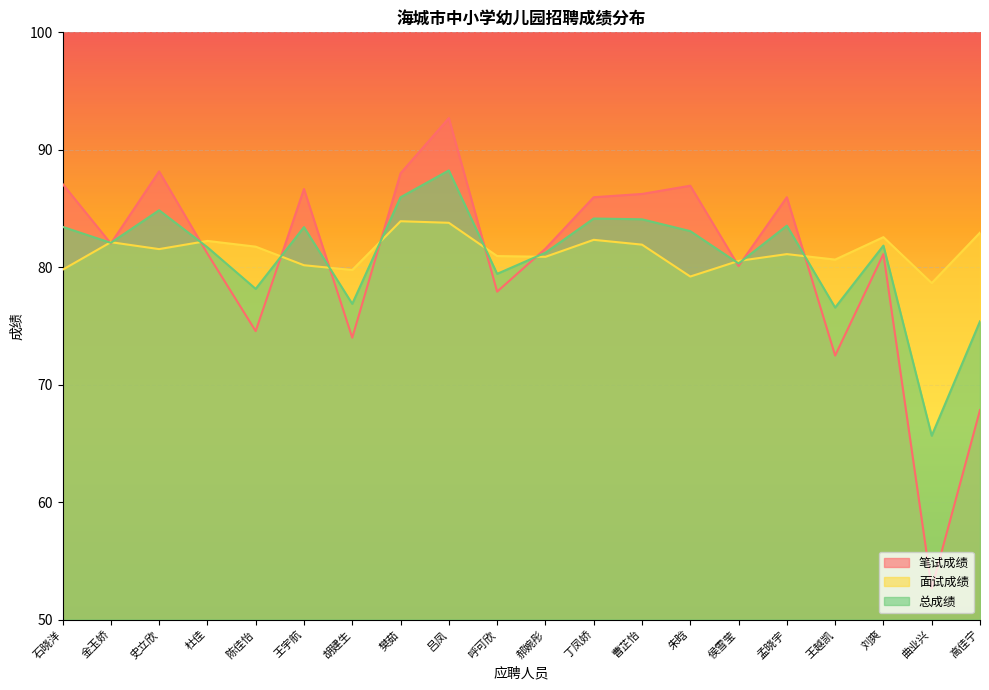

What is the sum of the 总成绩 values at 王宇航 and 丁凤娇?

167.6